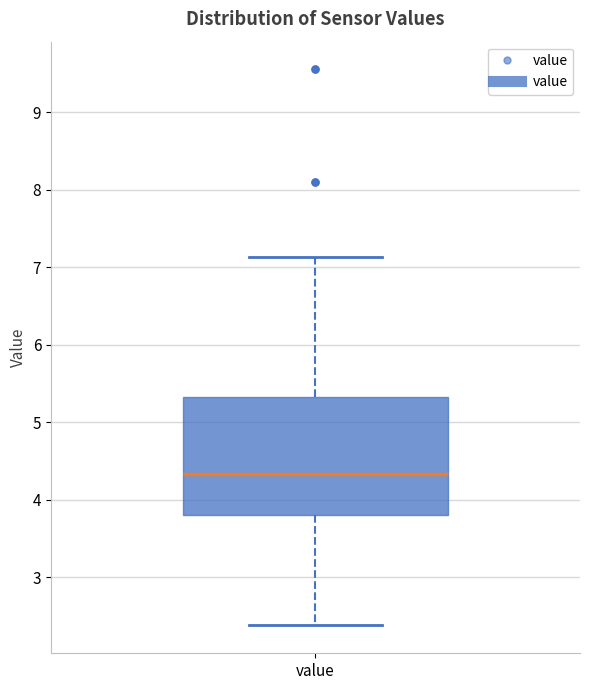

Transcribe this box plot: give where the median line is, the range the box spans, and where the two whiskers end, as read against the y-axis. The values are not printed on the chart, so give them approximately, as read against the axis.

median 4.3, box 3.8 to 5.3, whiskers 2.4 to 7.1